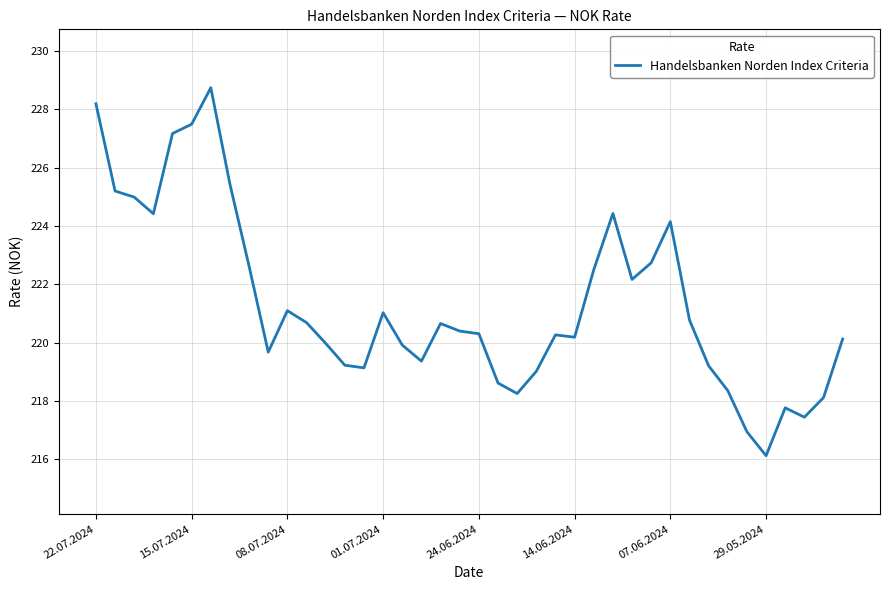

What is the smallest value displayed?

216.1